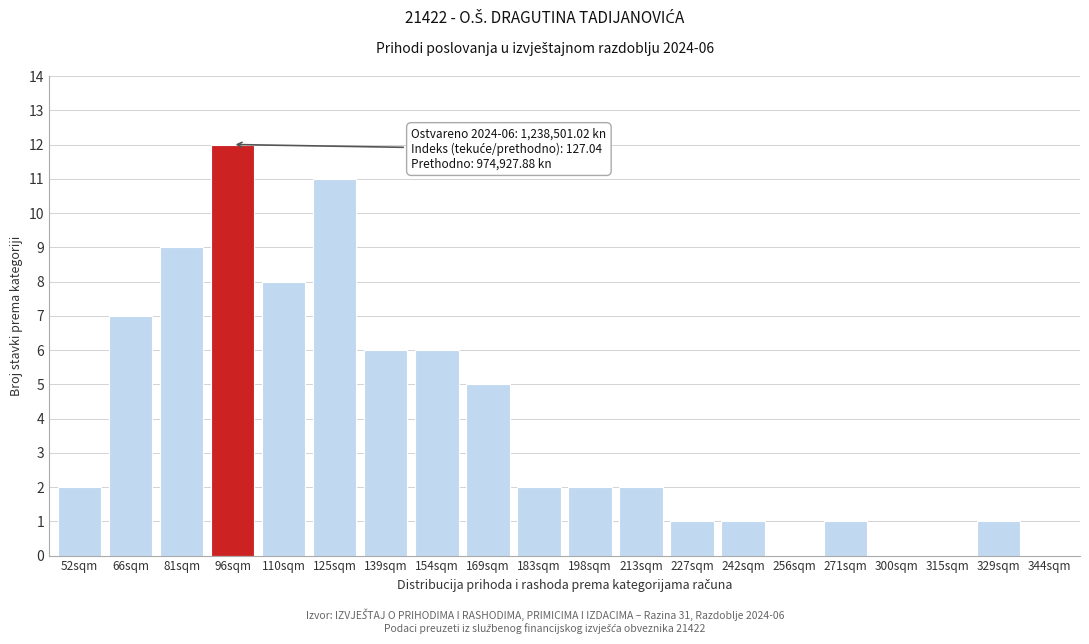

Reading left to right, transcribe all the data shown in this chart.

52sqm=2	66sqm=7	81sqm=9	96sqm=12	110sqm=8	125sqm=11	139sqm=6	154sqm=6	169sqm=5	183sqm=2	198sqm=2	213sqm=2	227sqm=1	242sqm=1	256sqm=0	271sqm=1	300sqm=0	315sqm=0	329sqm=1	344sqm=0